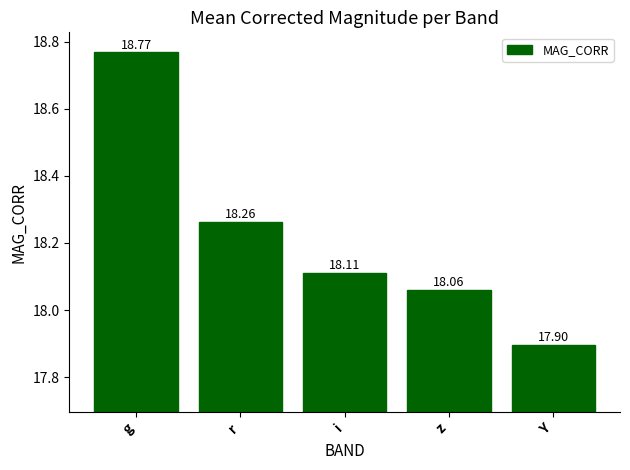

What is the average value?

18.2